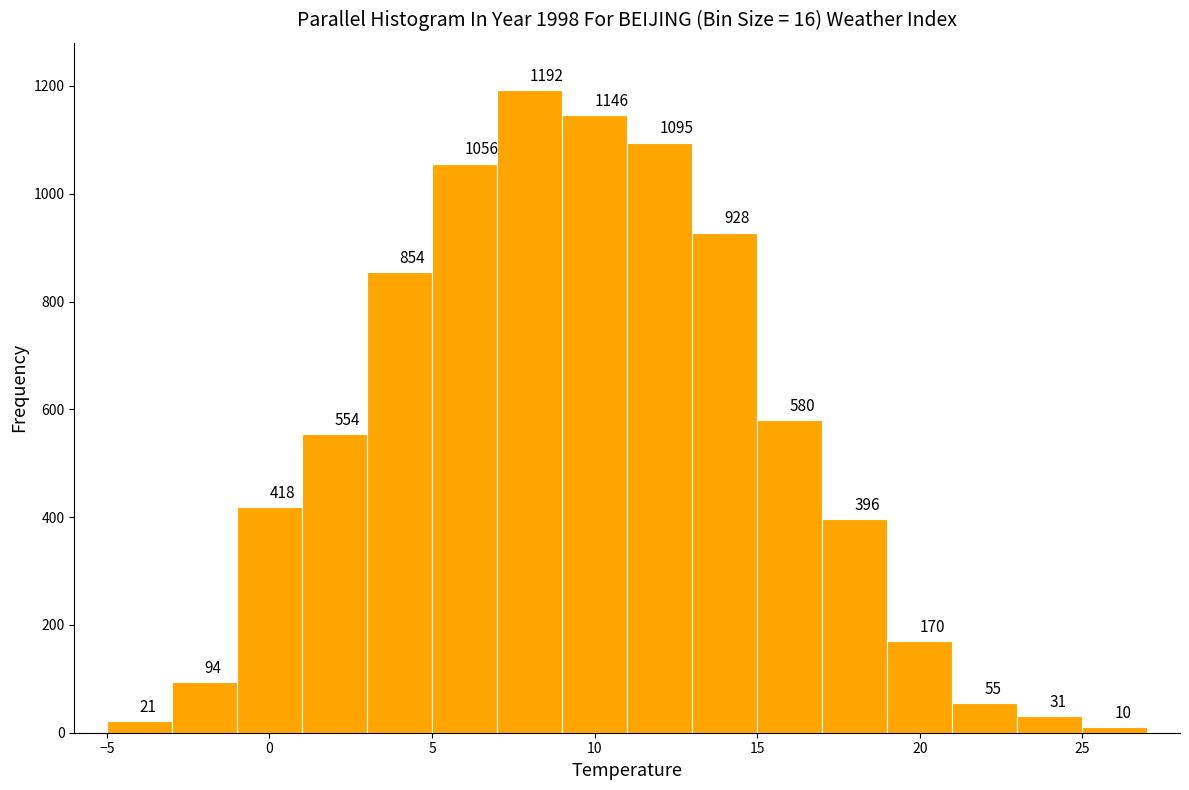

Reading left to right, transcribe this chart: for each bar, give the range it covers on the x-axis and its height.

-5 to -3: 21
-3 to -1: 94
-1 to 1: 418
1 to 3: 554
3 to 5: 854
5 to 7: 1056
7 to 9: 1192
9 to 11: 1146
11 to 13: 1095
13 to 15: 928
15 to 17: 580
17 to 19: 396
19 to 21: 170
21 to 23: 55
23 to 25: 31
25 to 27: 10